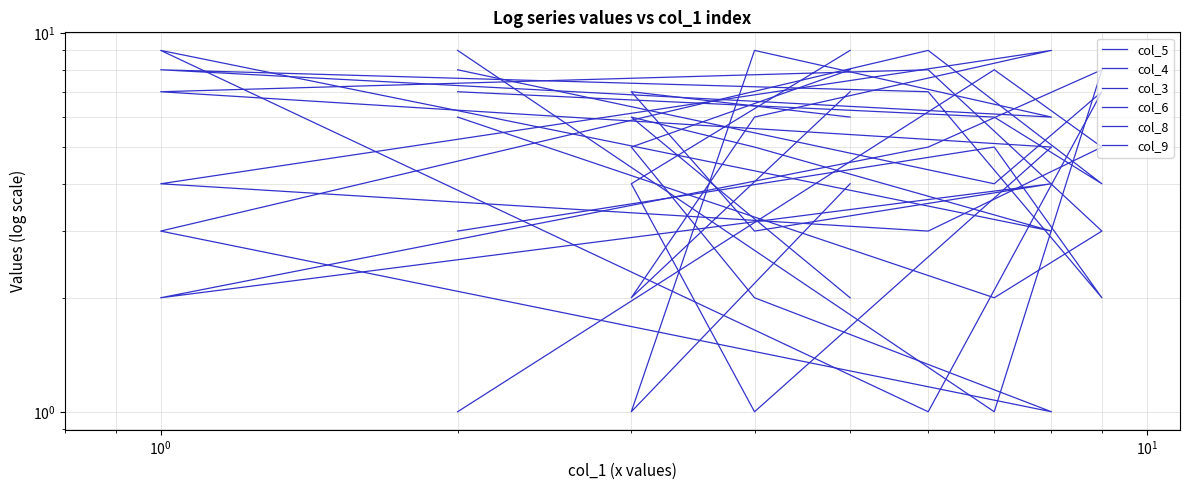

How many distinct data groups are displayed?

6